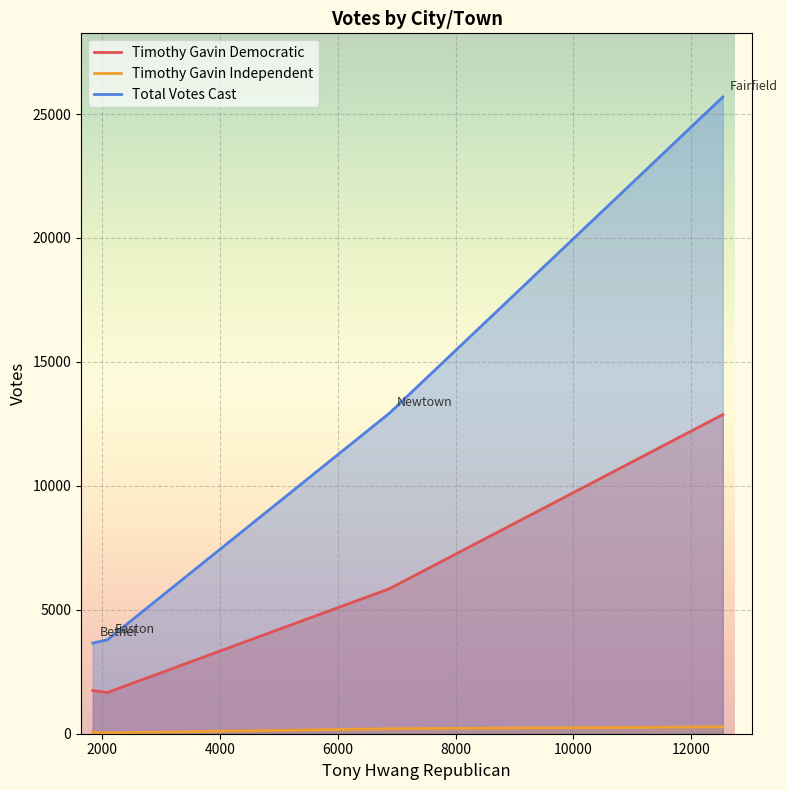

The value of Timothy Gavin Democratic at Bethel is 2871. True or false?

False